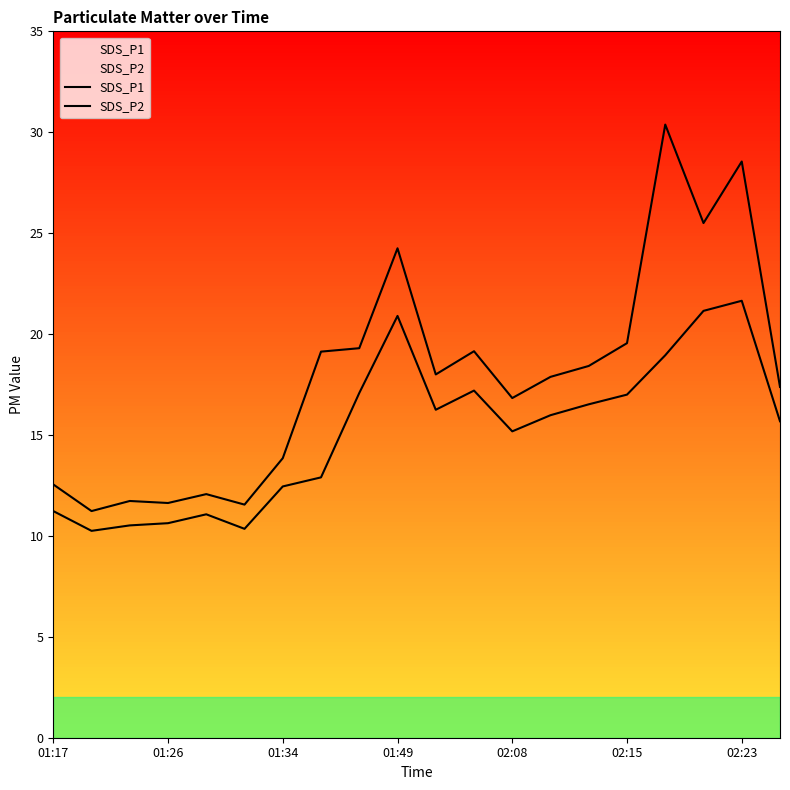

True or false: SDS_P1 and SDS_P2 cross at least once.

False